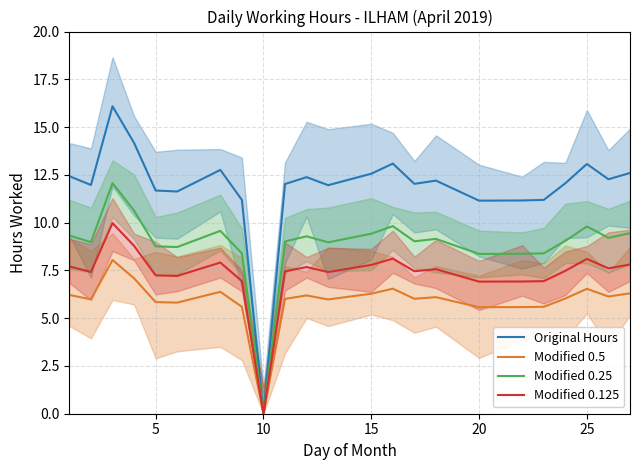

Is it true that Original Hours equals 11.2 at 20?

True